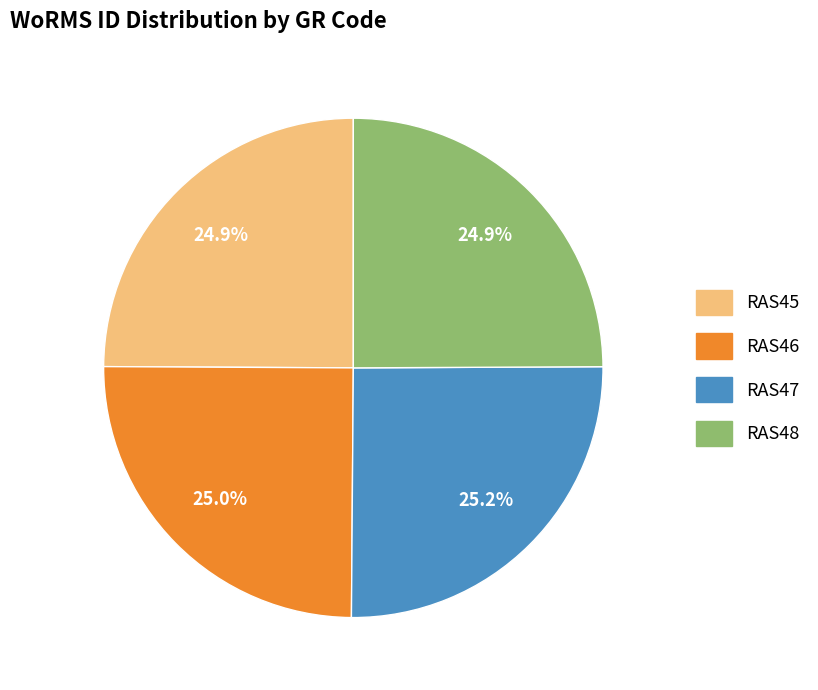

Count the number of slices in the pie.

4